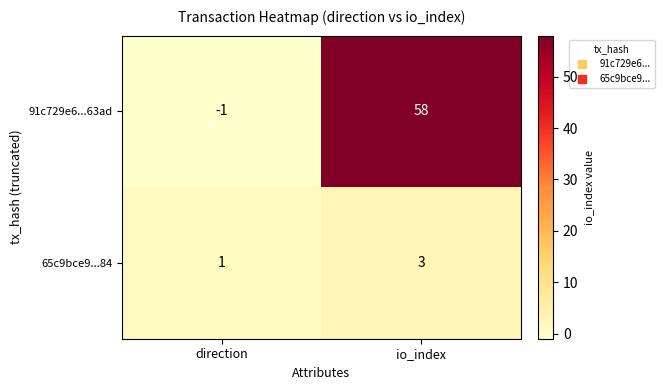

Is it true that 65c9bce9...84 equals 1 at direction?

True